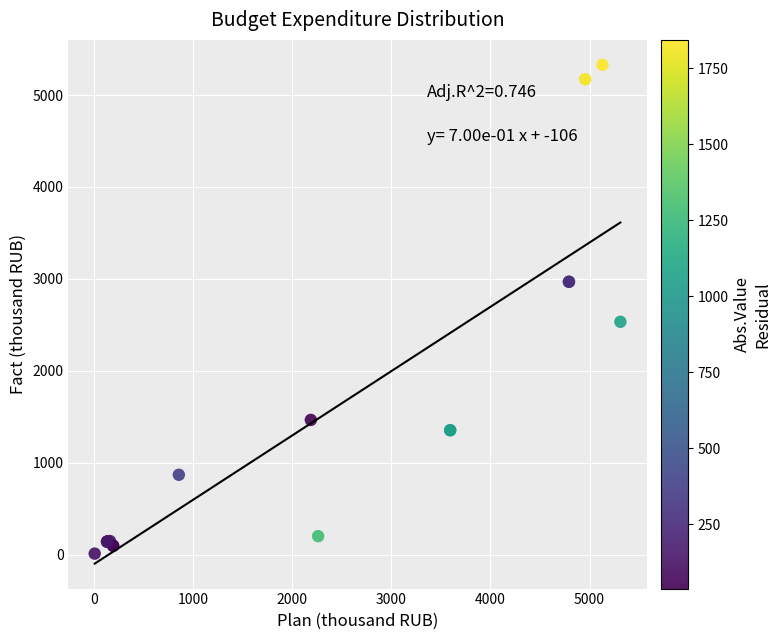

What Y value in the scatter plot is closest to 2669?

2533.0